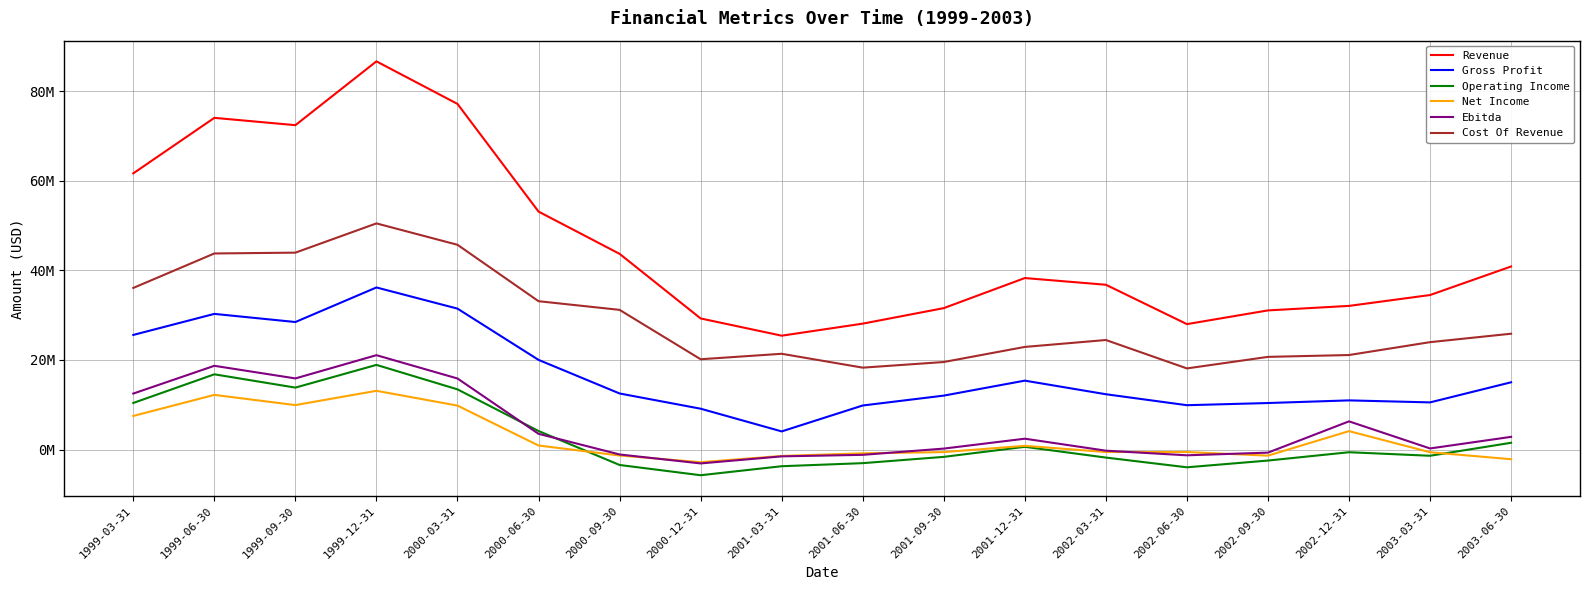

Is this an area chart (filled region under the line)?

No